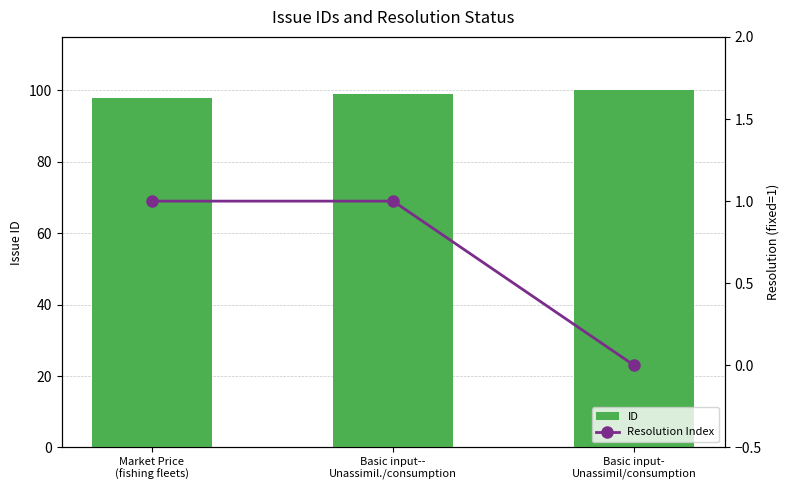

Reading left to right, extract all data points from this chart.

ID: 98	99	100
Resolution Index: 1	1	0